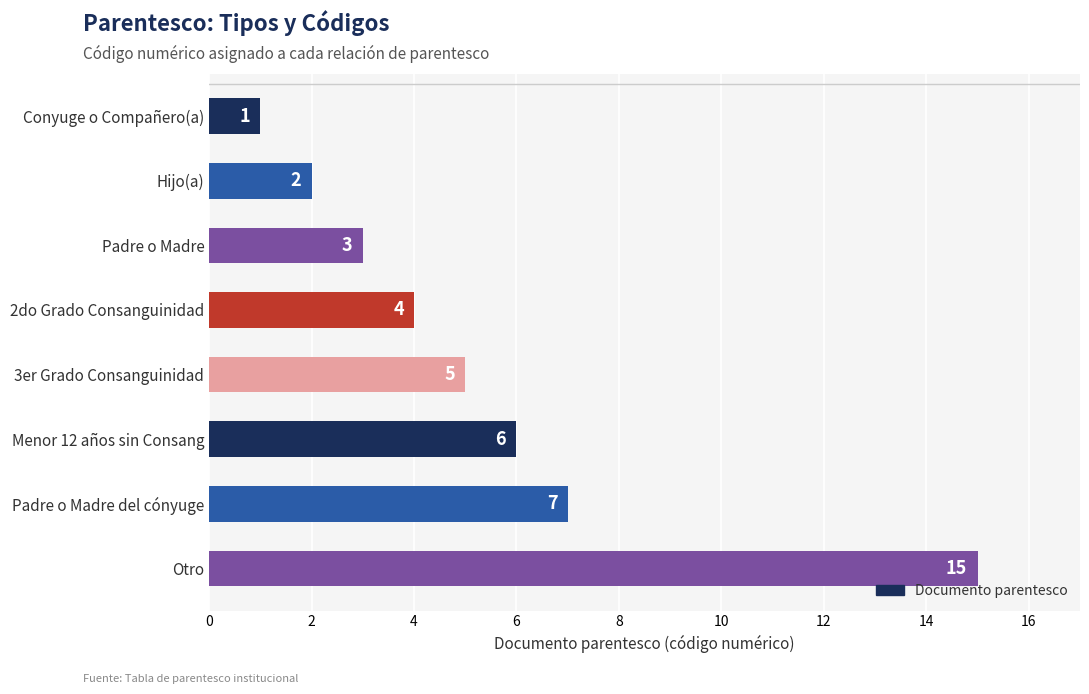

What is the change in value from 3er Grado Consanguinidad to Padre o Madre del cónyuge?

+2